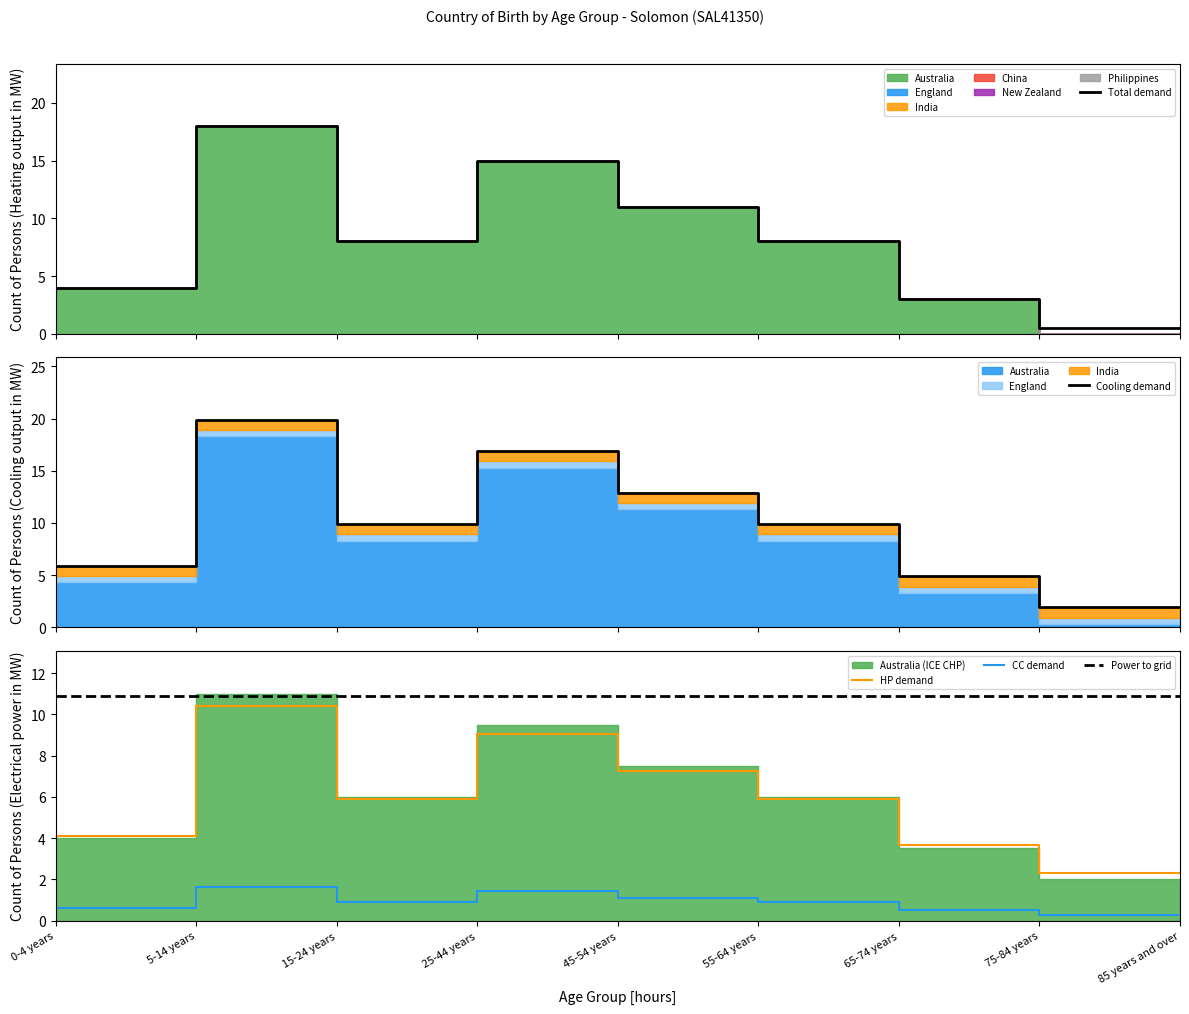

How many lines are shown in the chart?

5